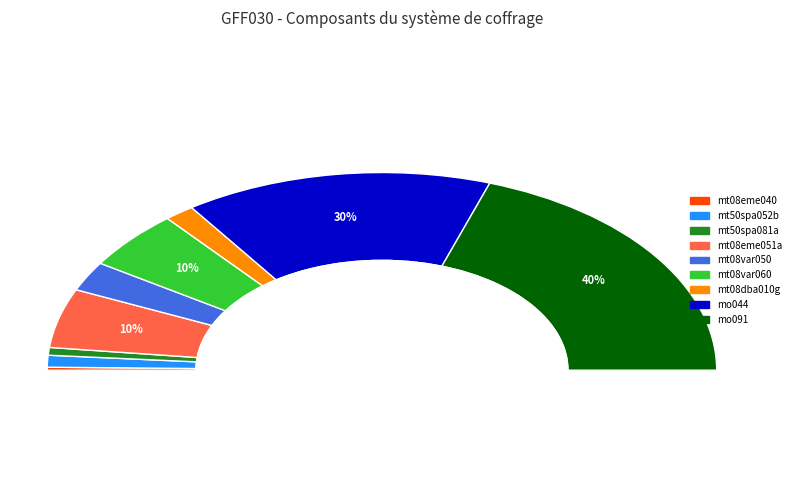

True or false: mt08eme040 accounts for 11% of the total.

False